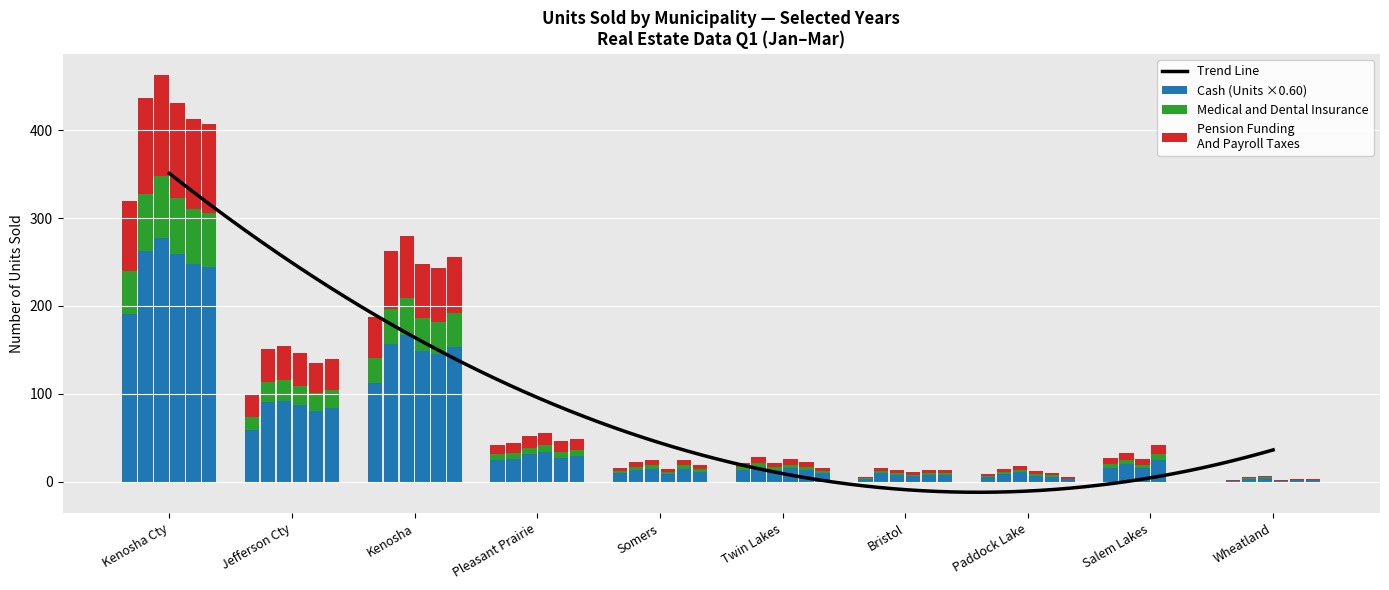

How many bars are there in each group?

6